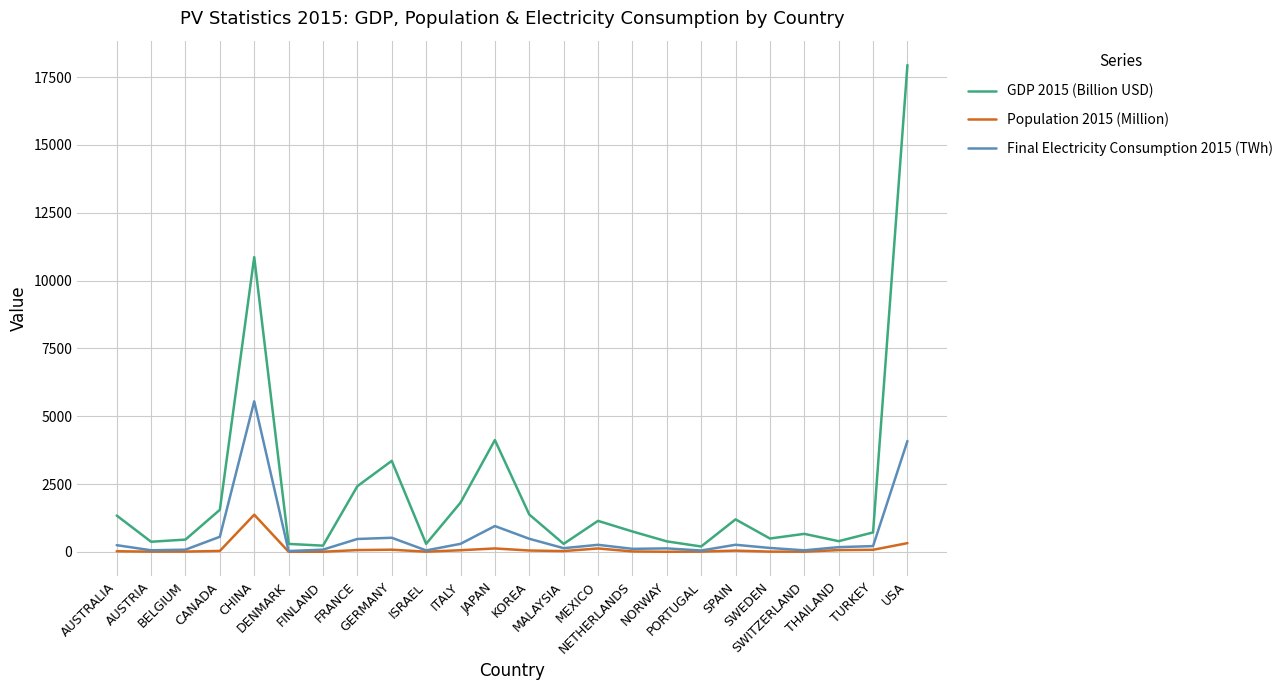

Which series has the widest spread of values?

GDP 2015 (Billion USD)